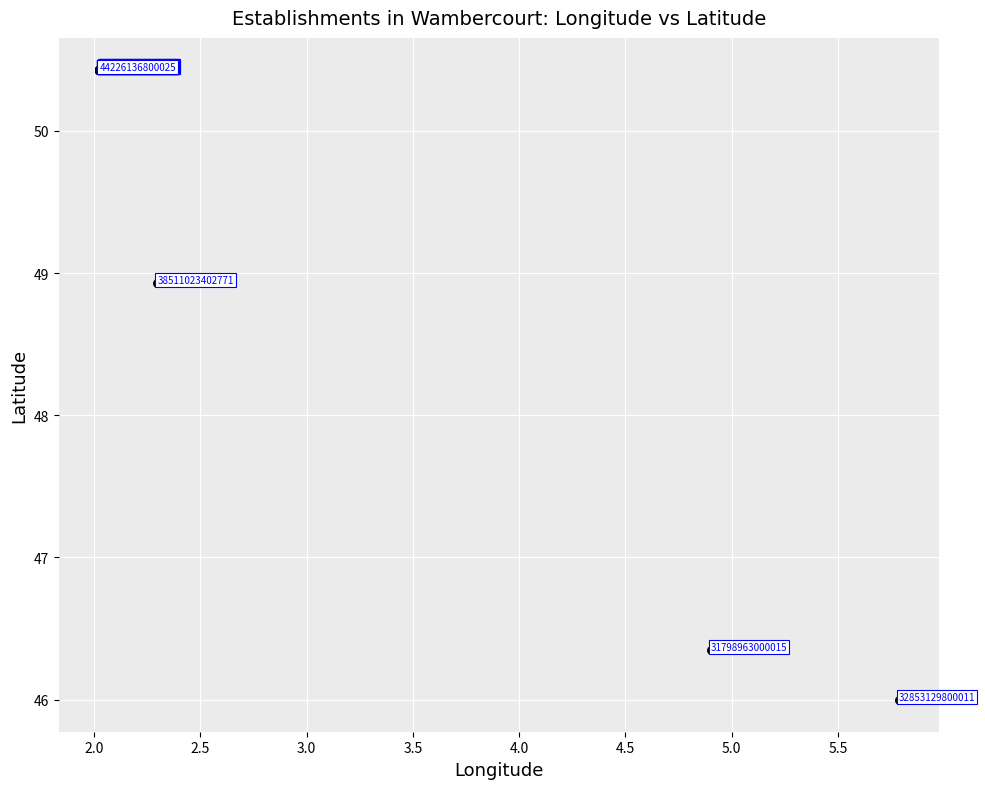

What Y value in the scatter plot is closest to 48?

48.9